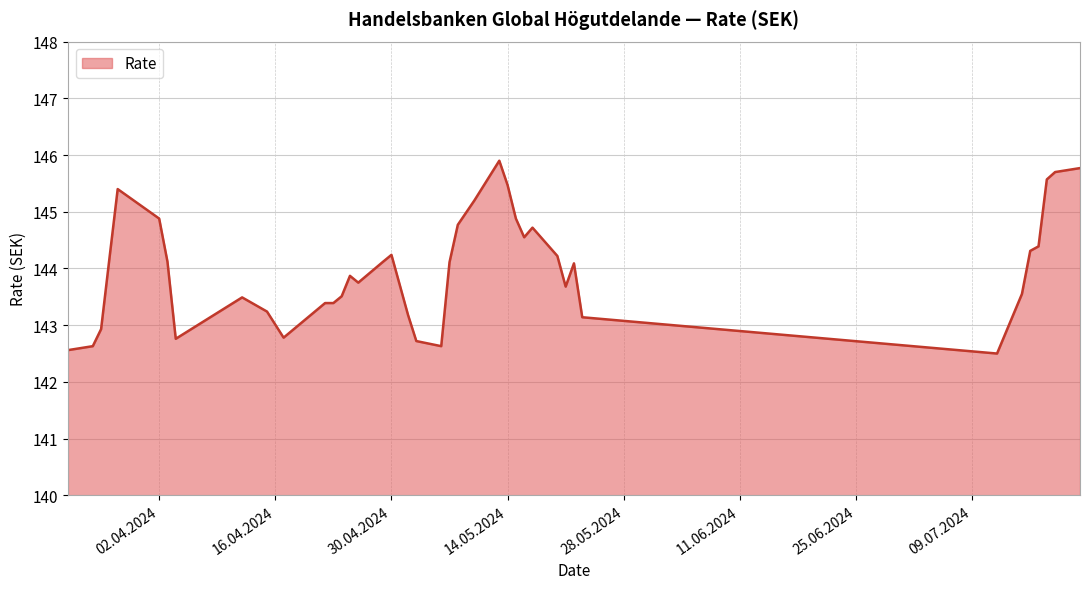

What is the smallest value displayed?

142.5